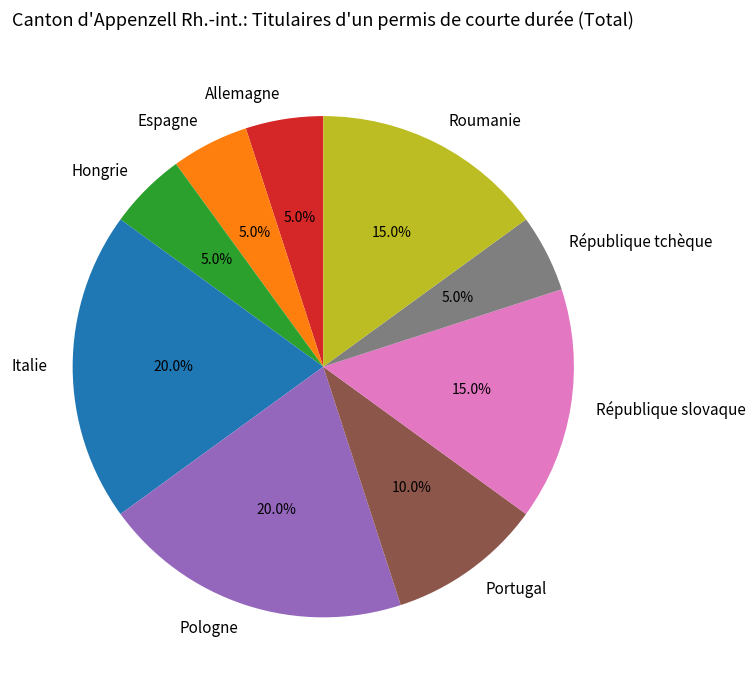

Is there any slice that represents more than half of the pie?

No